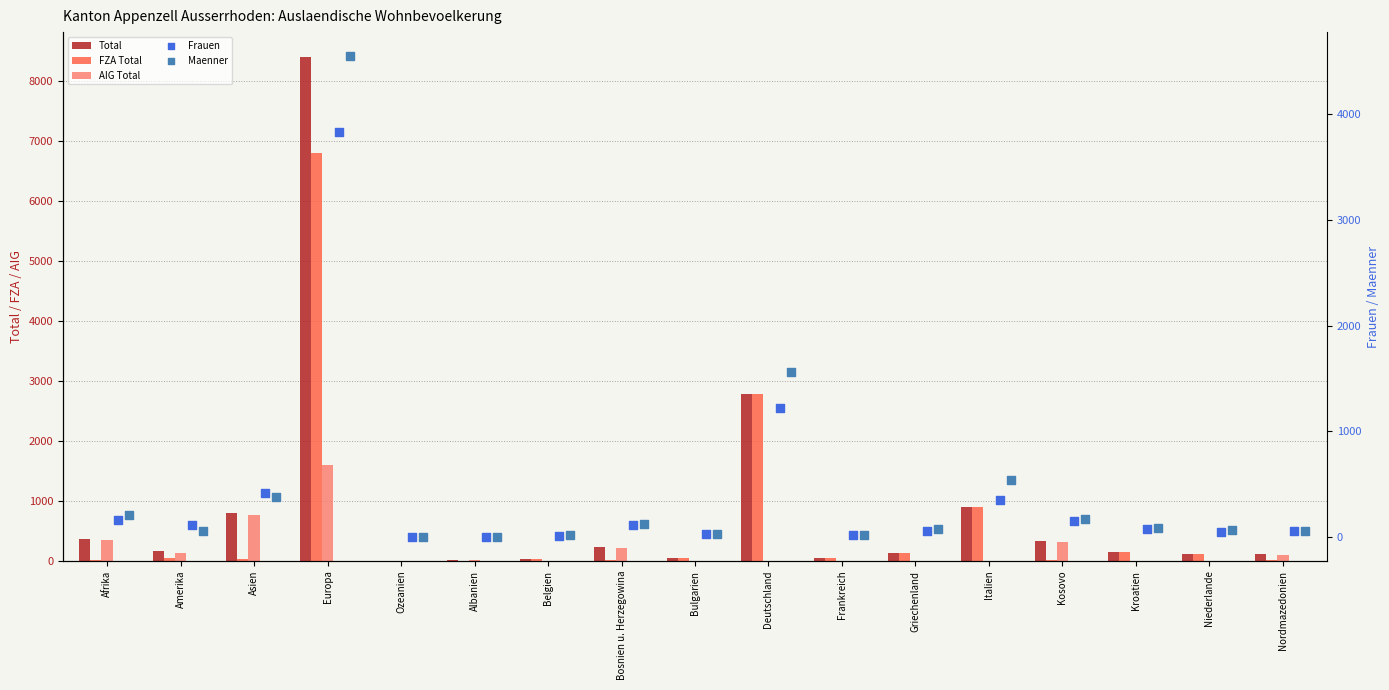

Which series has the largest Y range (max minus min)?

Total